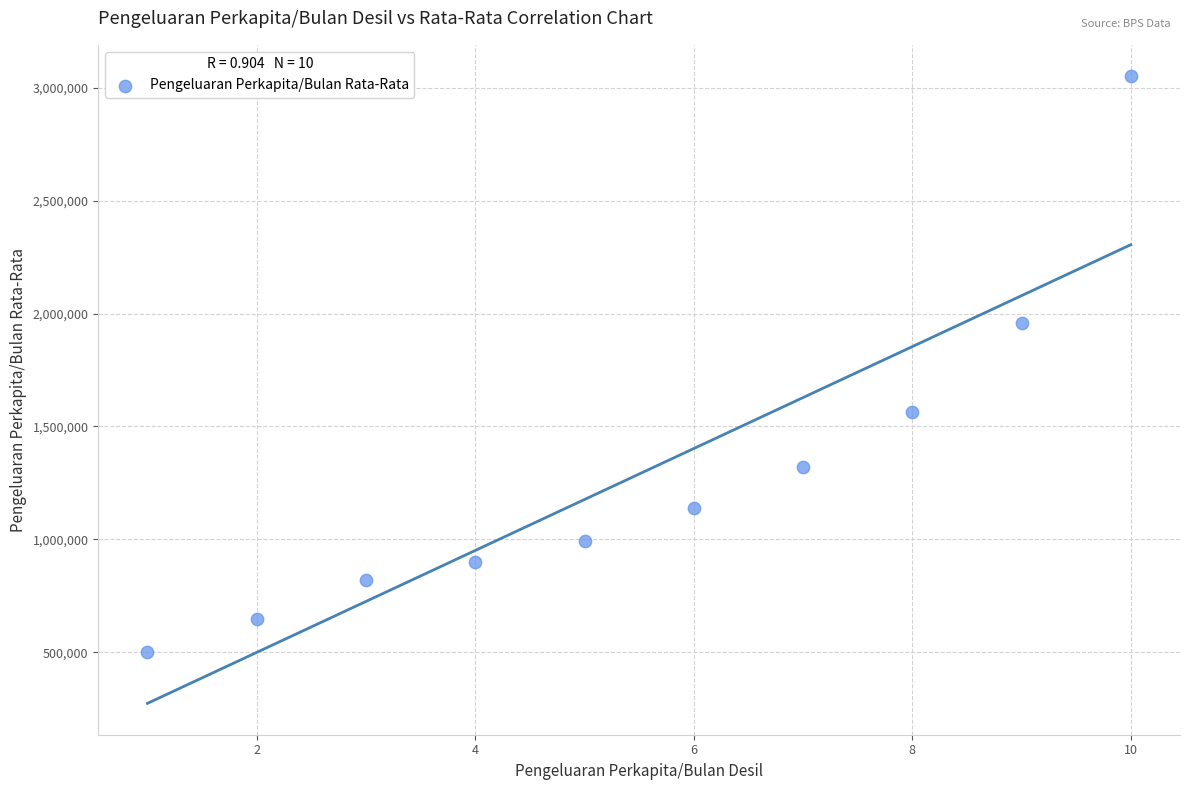

What is the average X value?

6